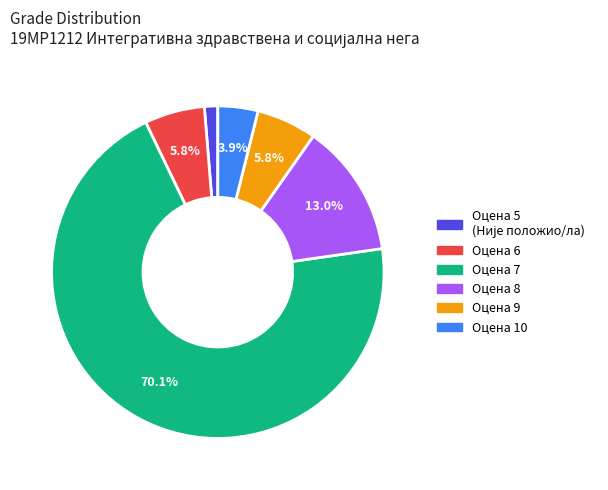

Is there any slice that represents more than half of the pie?

Yes